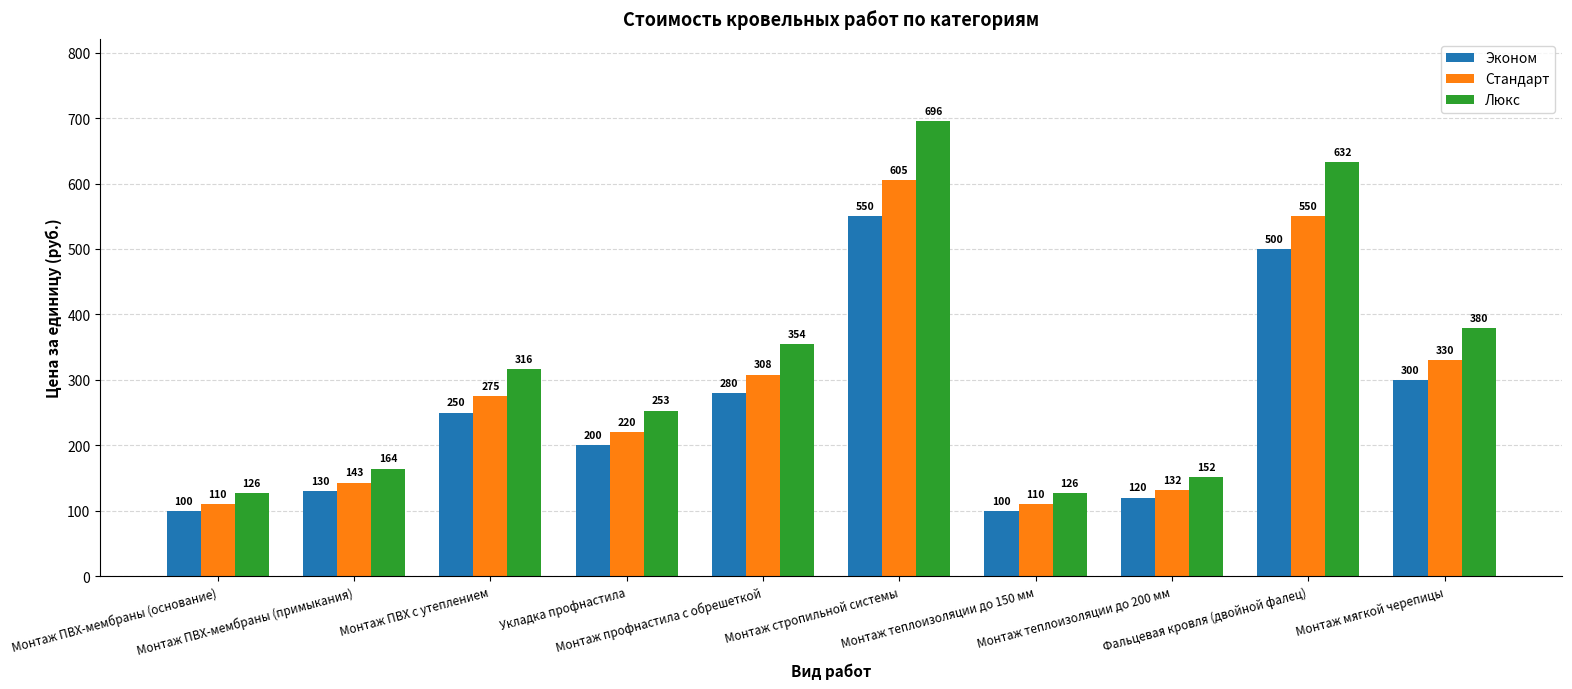

How many series are shown in this chart?

3